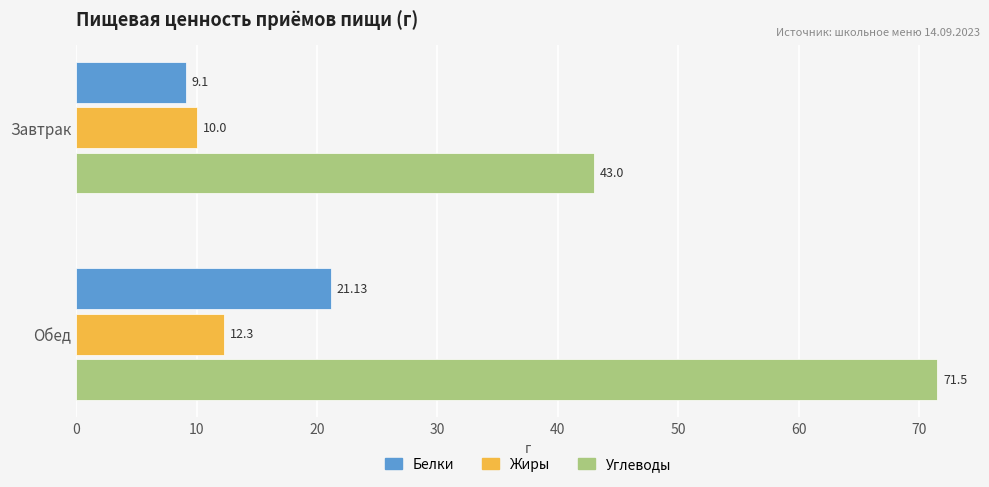

Which series has the largest total across all categories?

Углеводы